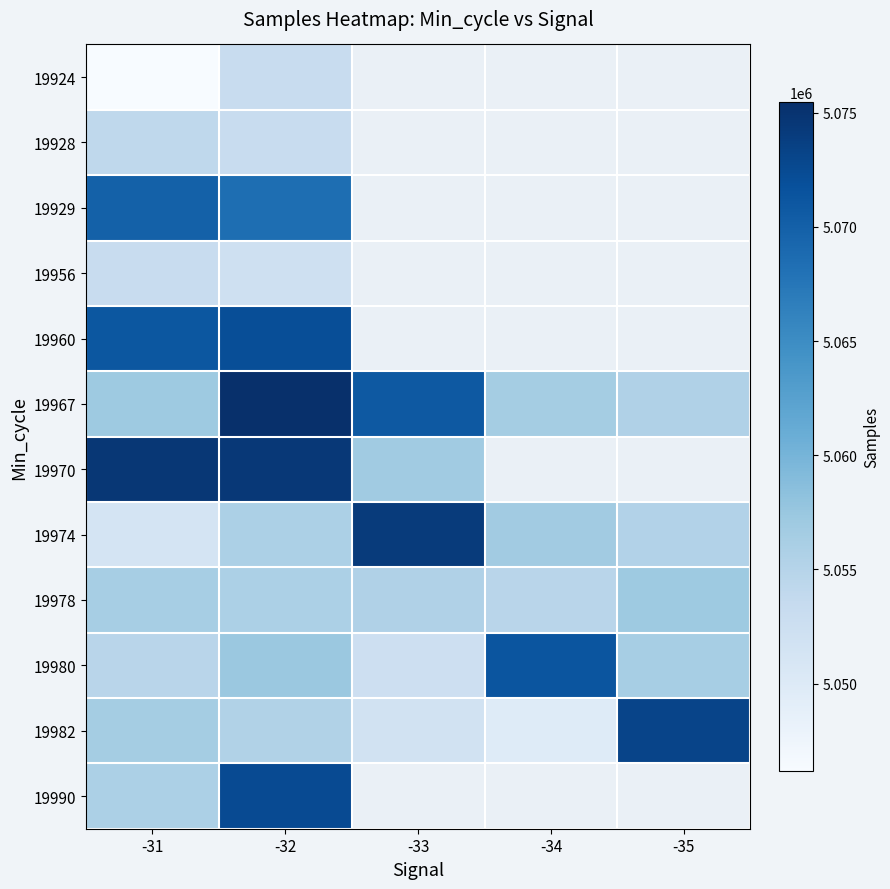

Where is 19990 nearest to the value 5064121?

-31